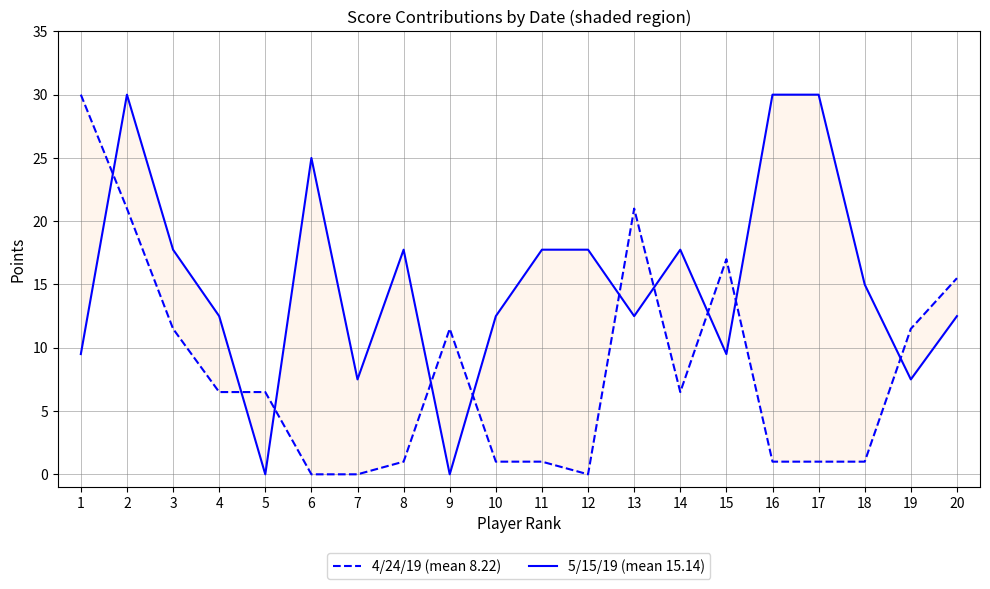

Reading left to right, what are all the values shown in this chart?

4/24/19 (mean 8.22): 30.0	21.0	11.5	6.5	6.5	0.0	0.0	1.0	11.5	1.0	1.0	0.0	21.0	6.5	17.0	1.0	1.0	1.0	11.5	15.5
5/15/19 (mean 15.14): 9.5	30.0	17.8	12.5	0.0	25.0	7.5	17.8	0.0	12.5	17.8	17.8	12.5	17.8	9.5	30.0	30.0	15.0	7.5	12.5